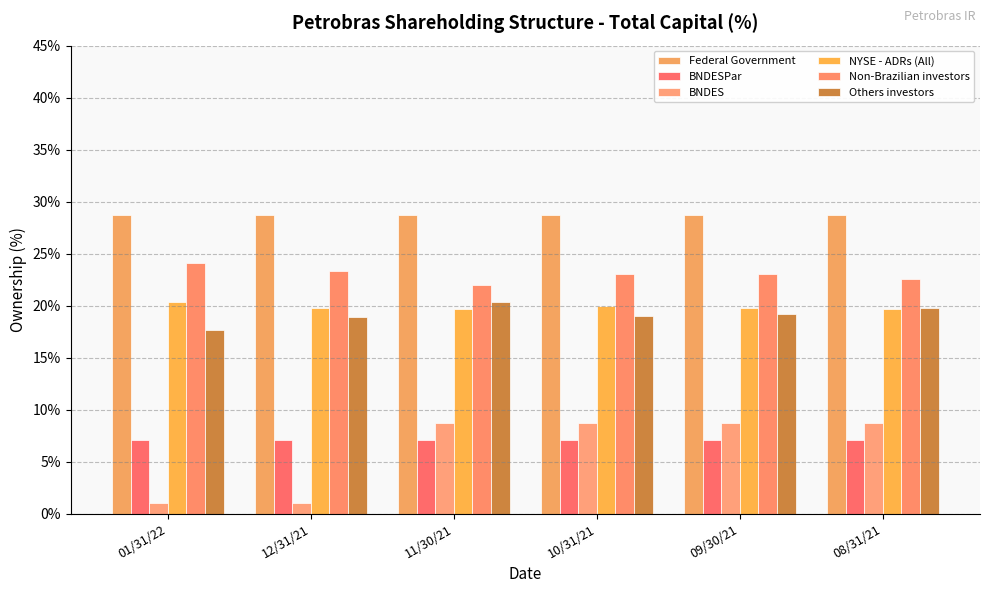

Between 10/31/21 and 08/31/21, which series saw the biggest shift?

Others investors